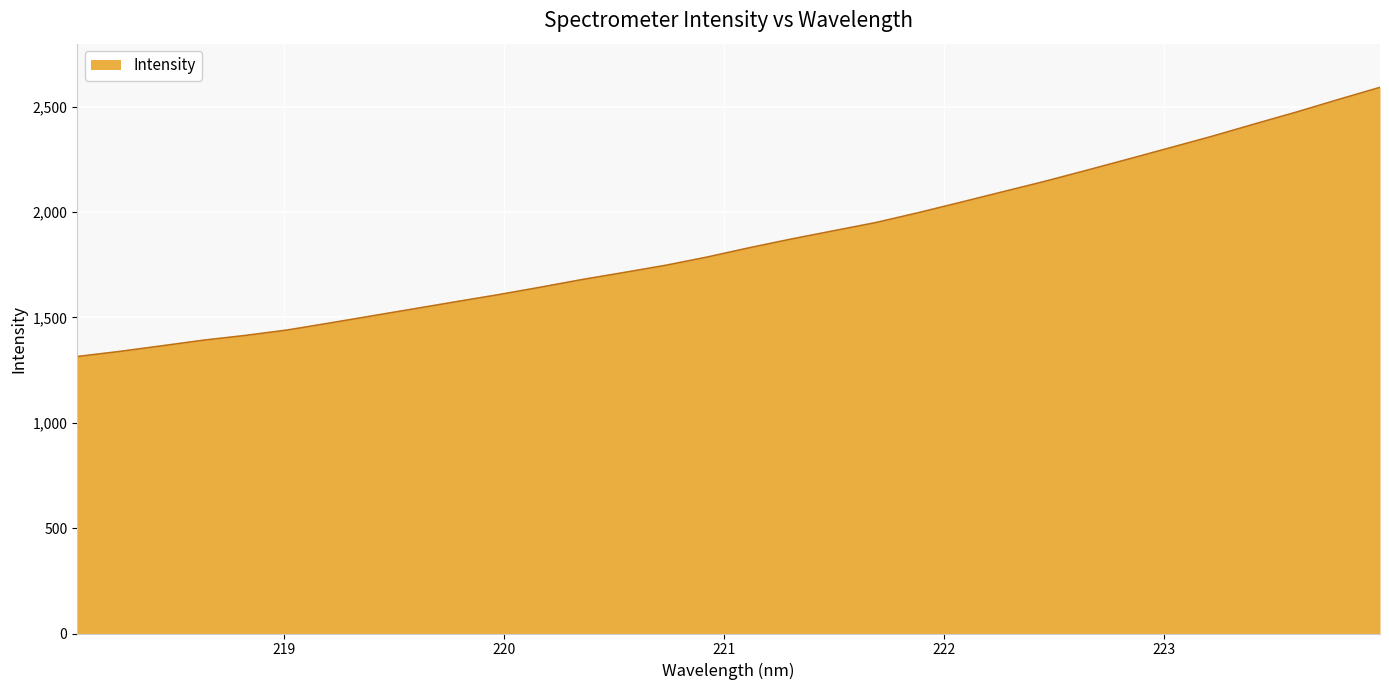

What is the difference between the maximum and minimum values?

1277.6